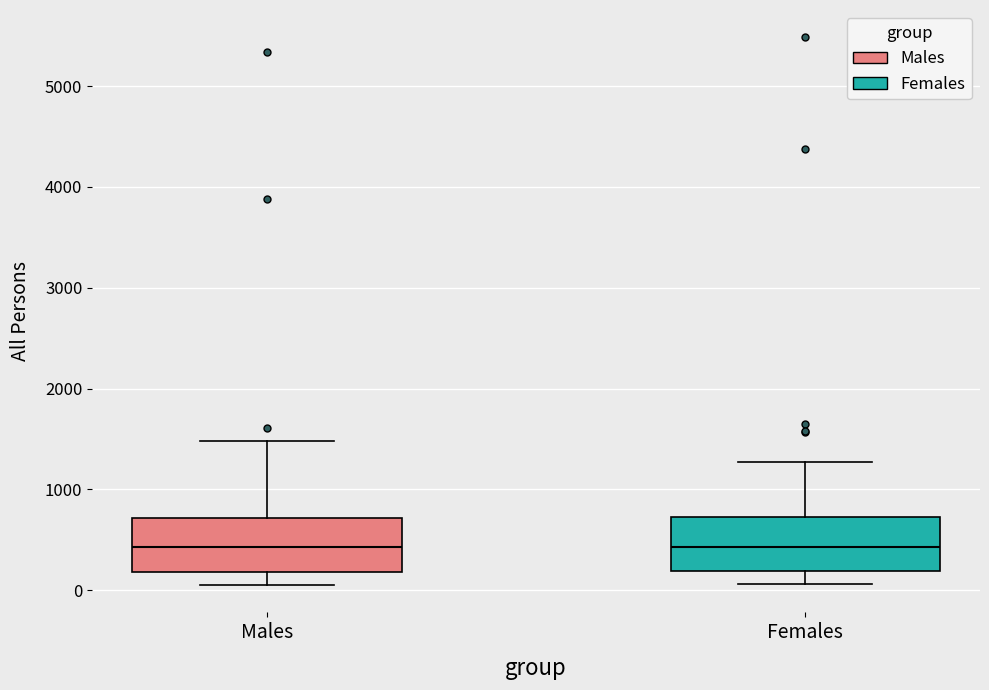

Reading left to right, transcribe this box plot: for each box, give where its median line is, the range the box spans, and where its two whiskers end, as read against the y-axis. The values are not printed on the chart, so give them approximately, as read against the axis.

Males: median 400, box 200 to 700, whiskers 100 to 1500
Females: median 400, box 200 to 700, whiskers 100 to 1300